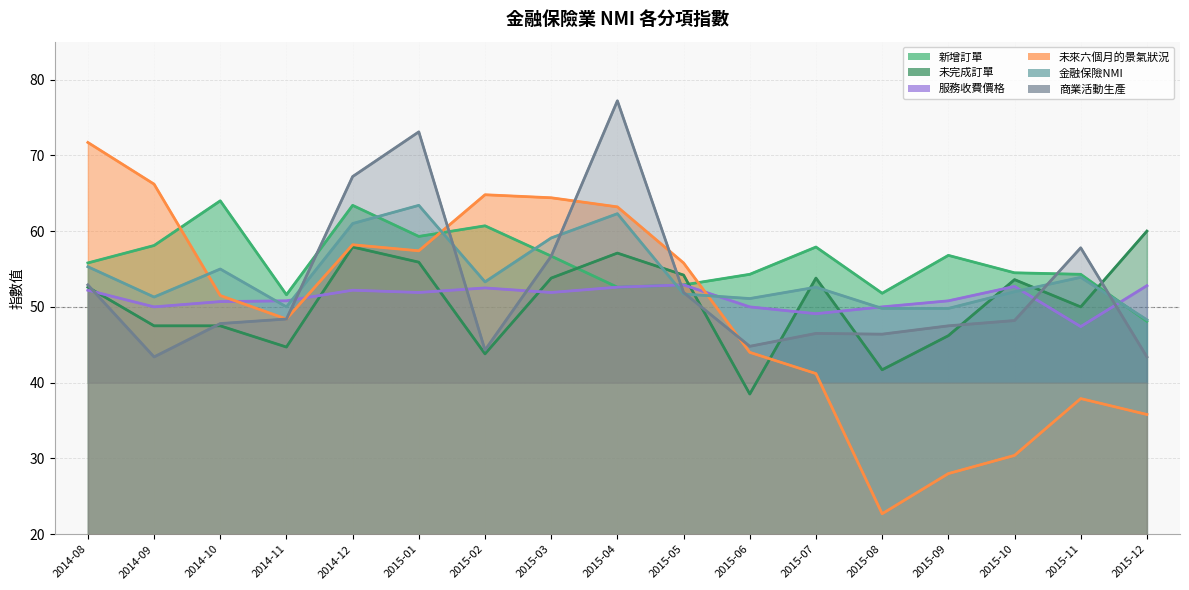

What is the value of the 商業活動生產 point at the 5th from the left?

67.2